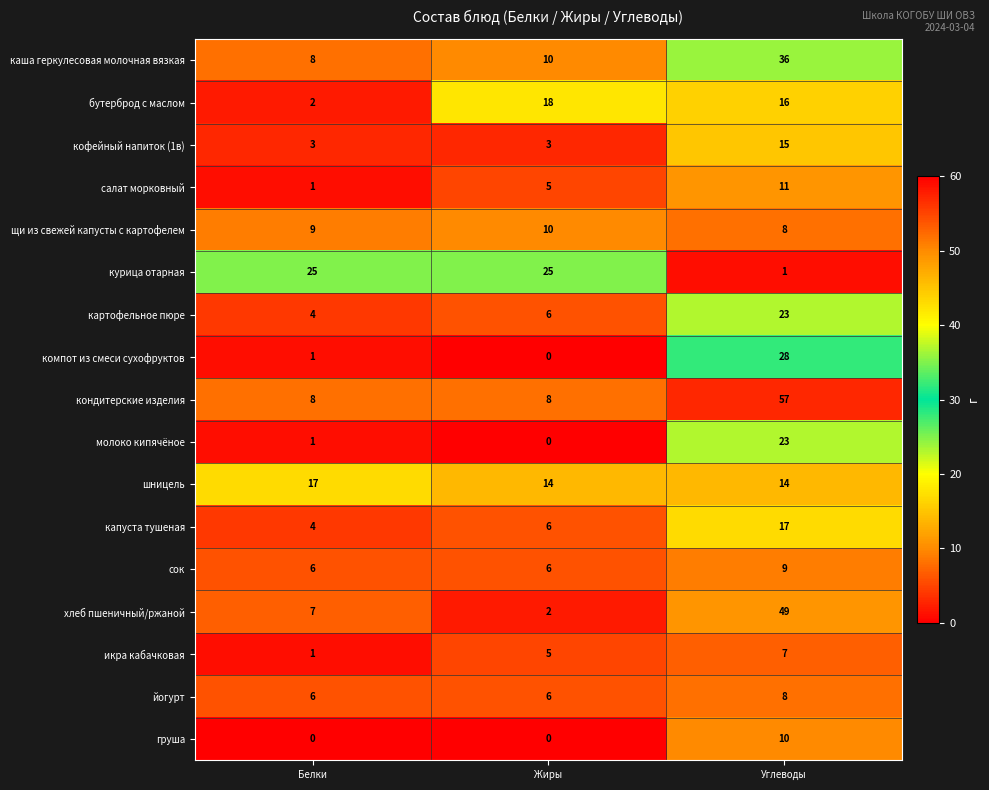

The value of сок at Белки is 6. True or false?

True